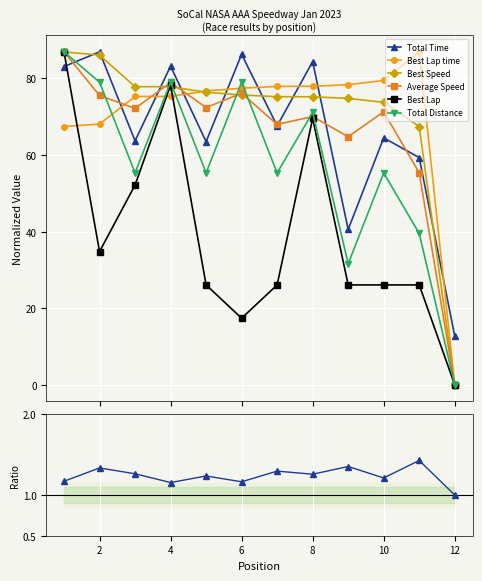

True or false: Average Speed has more than 1 points higher than both neighbors.

True